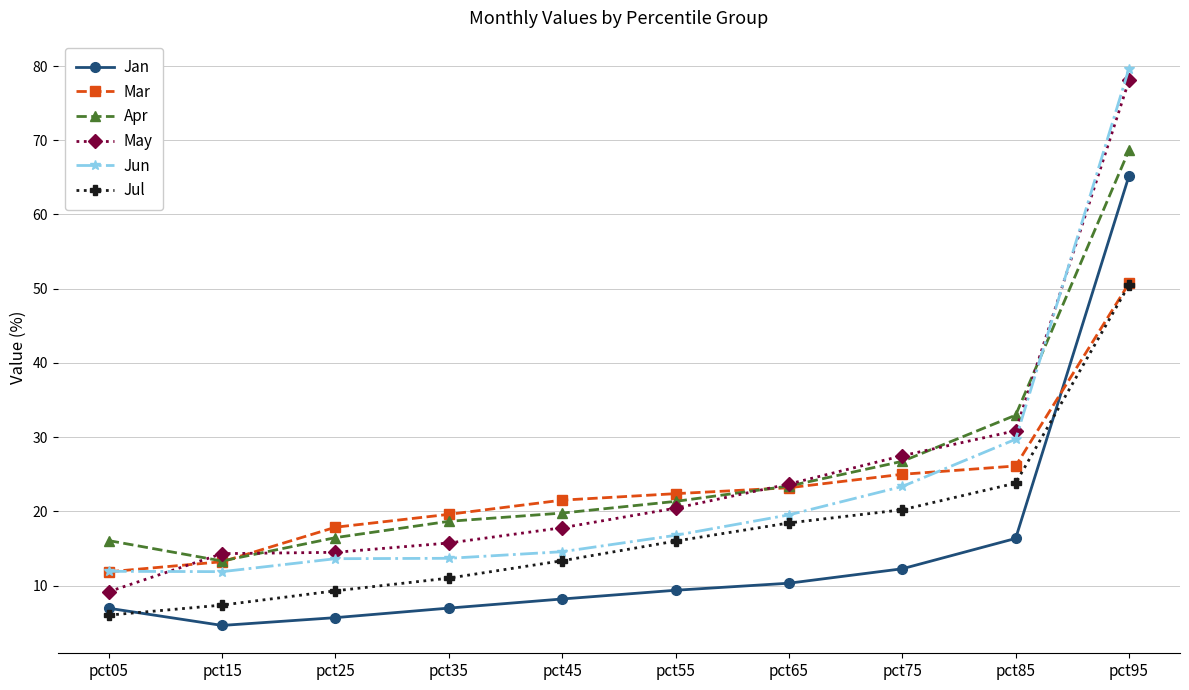

What are all the series names shown in the legend?

Jan, Mar, Apr, May, Jun, Jul